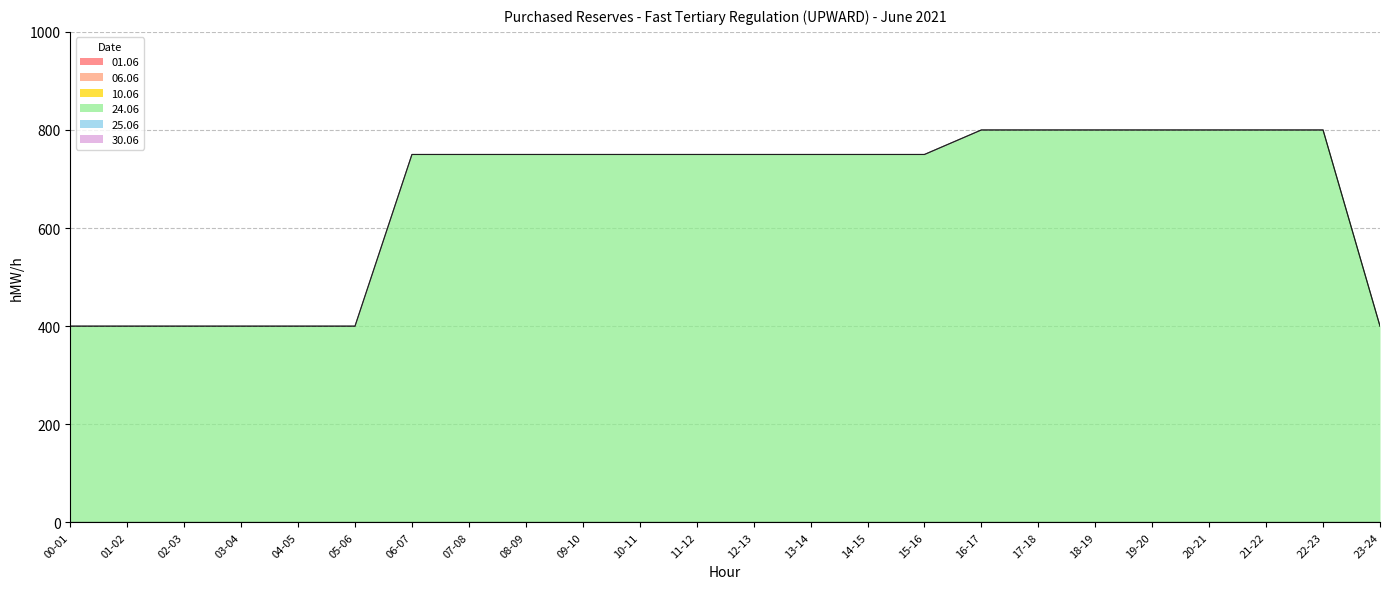

Which category has the lowest value in the 01.06 series?

00-01